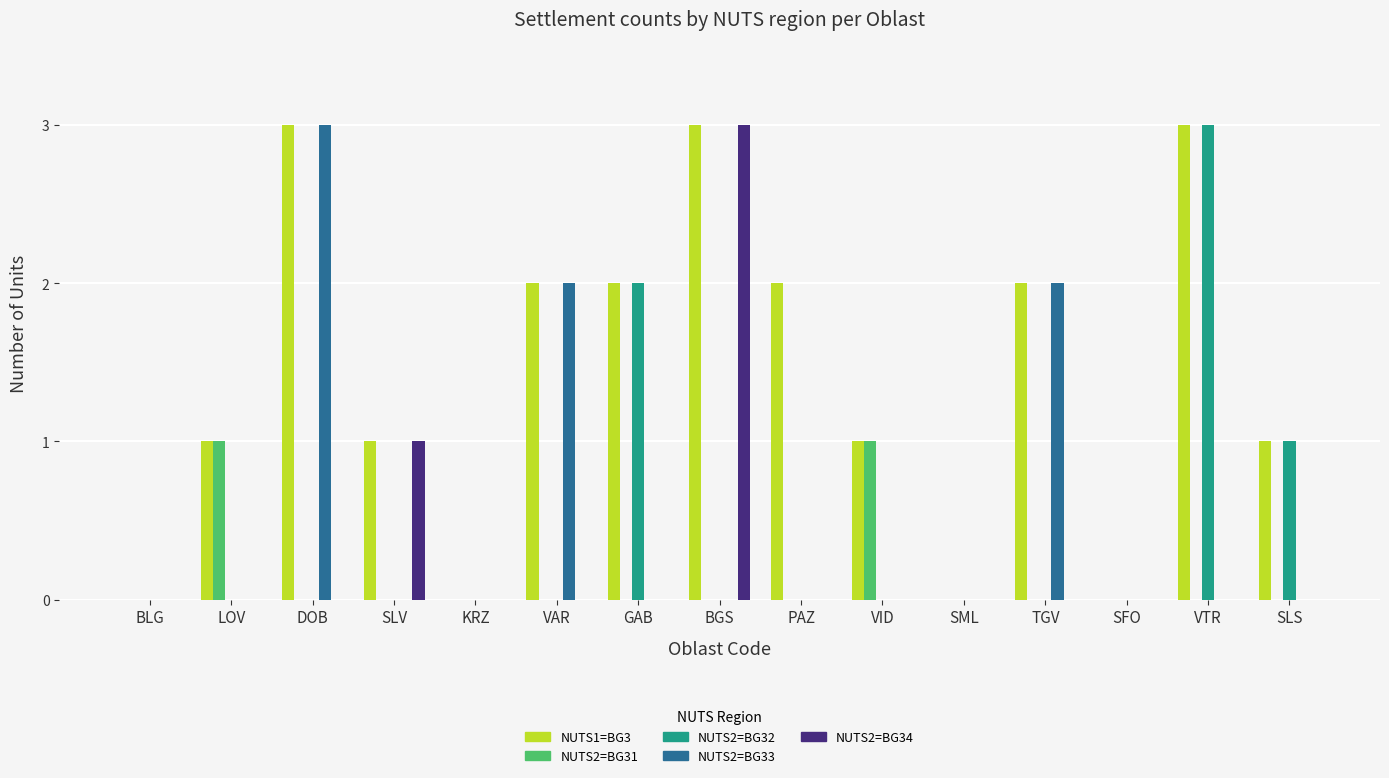

Is the value of NUTS2=BG34 at GAB greater than the value of NUTS1=BG3 at SLS?

No